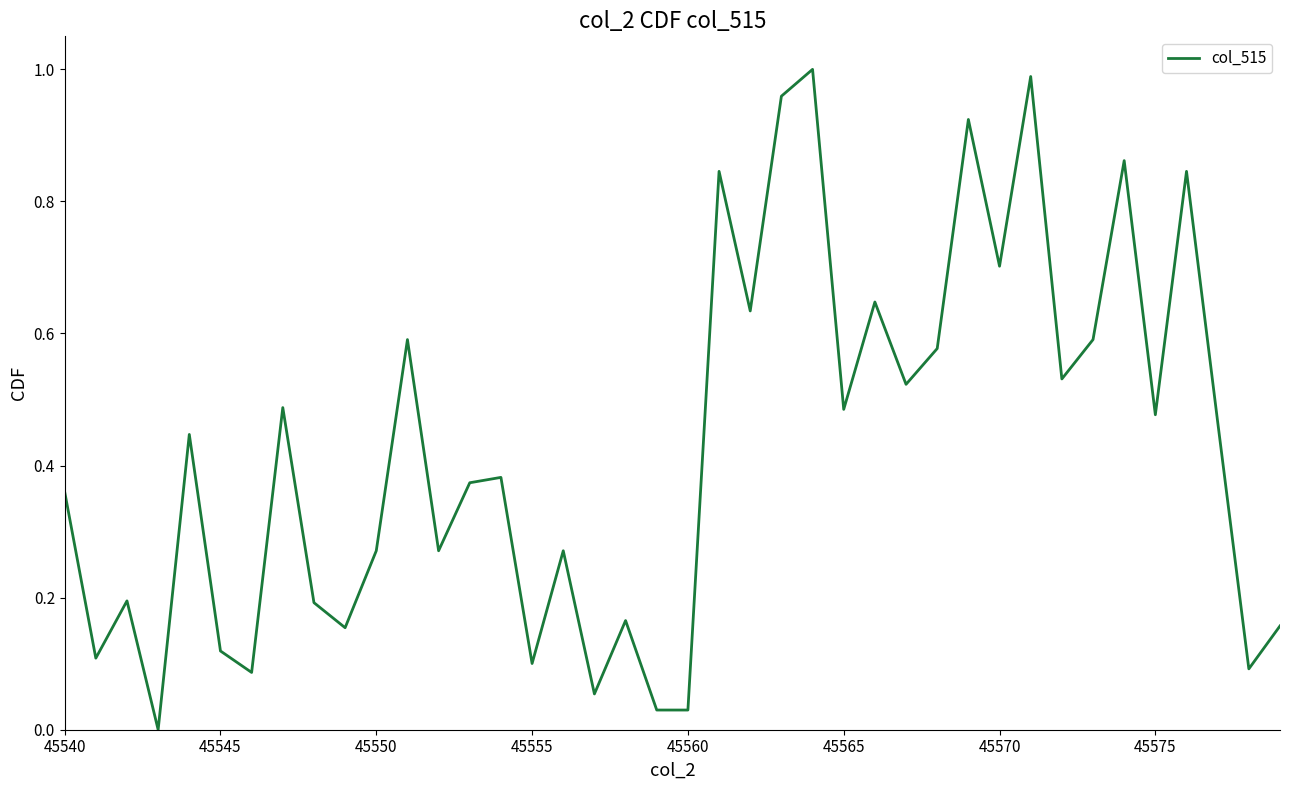

Count the number of values greater than 0.

39